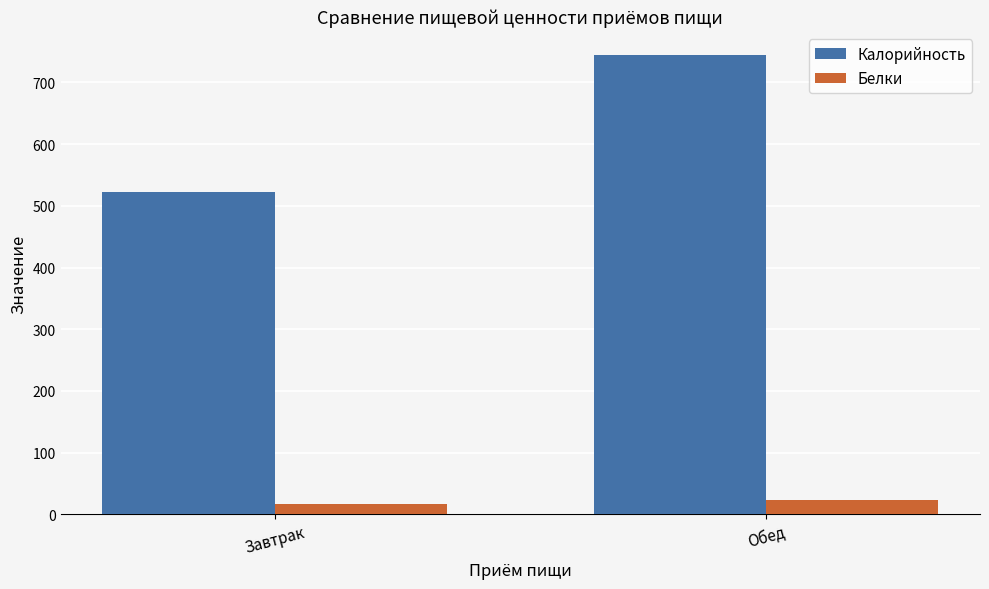

Where does the Калорийность series first go above 744?

Обед